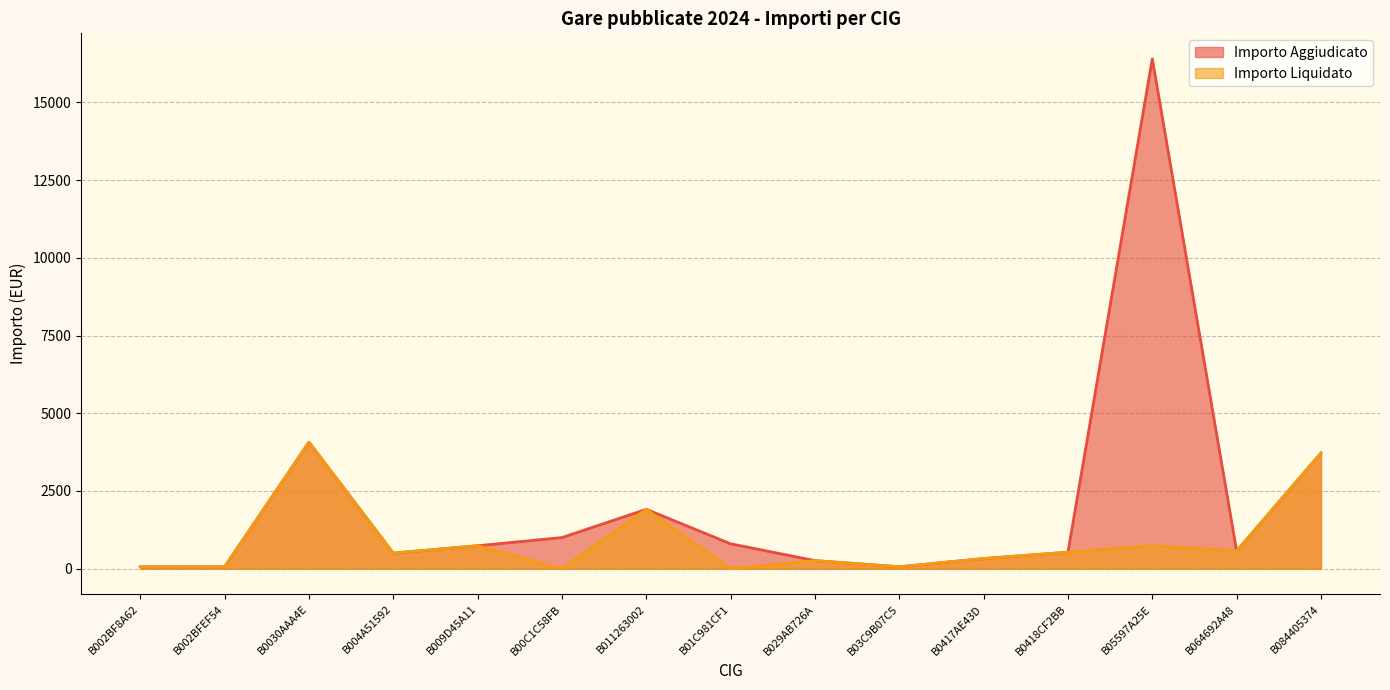

Where is Importo Aggiudicato line nearest to the value 8230?

B0030AAA4E